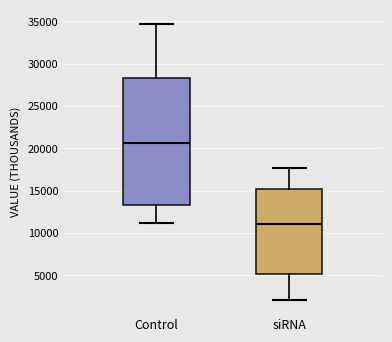

Where is the upper edge of the box for siRNA on the y-axis? The values are not printed on the chart, so give them approximately, as read against the axis.

15000